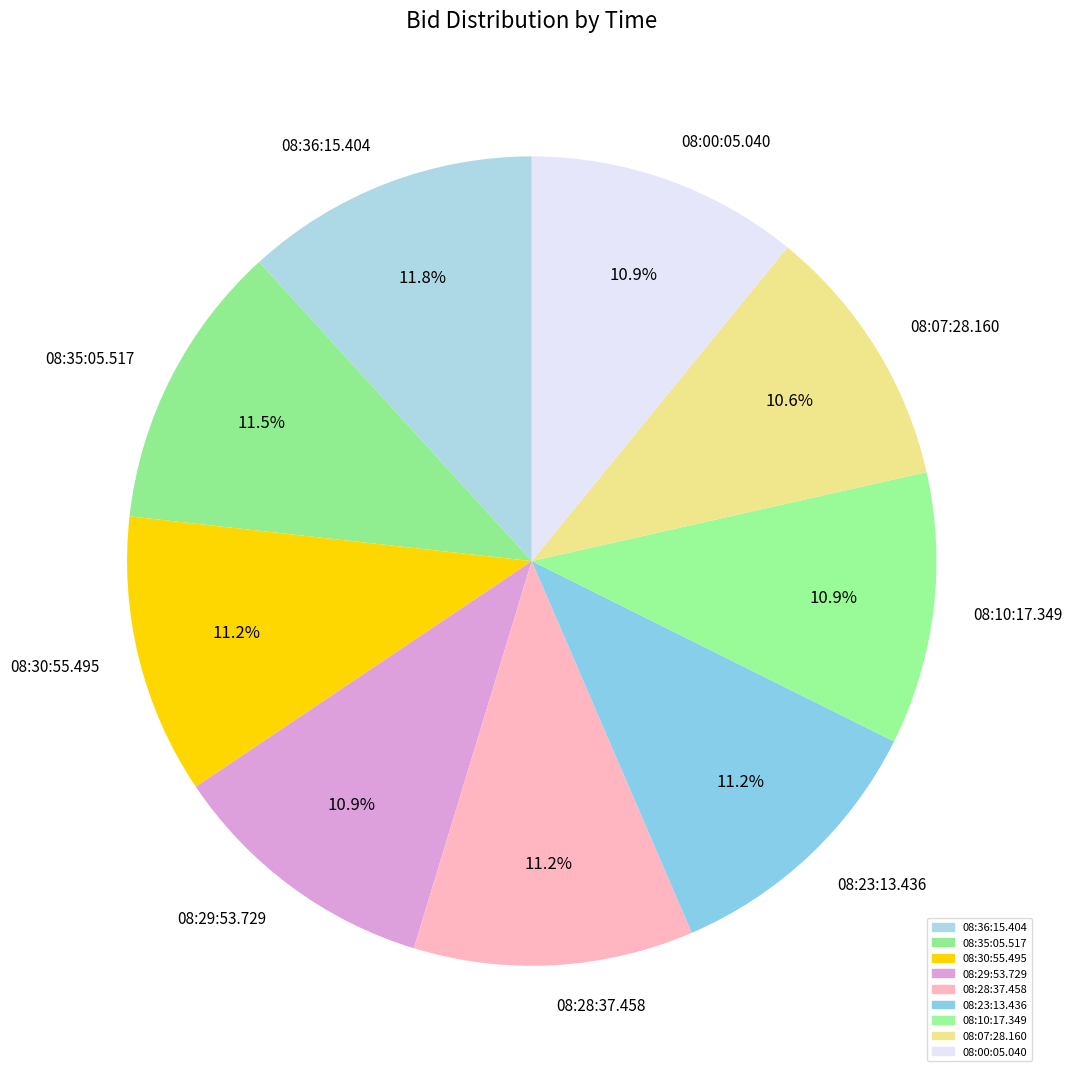

Combined, what portion of the pie is 08:30:55.495 and 08:29:53.729?

22.1%